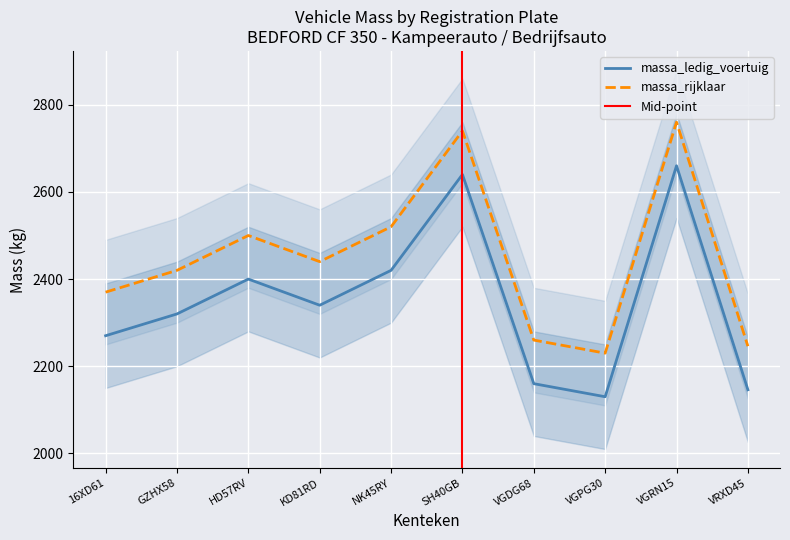

True or false: massa_ledig_voertuig and massa_rijklaar intersect in this chart.

False